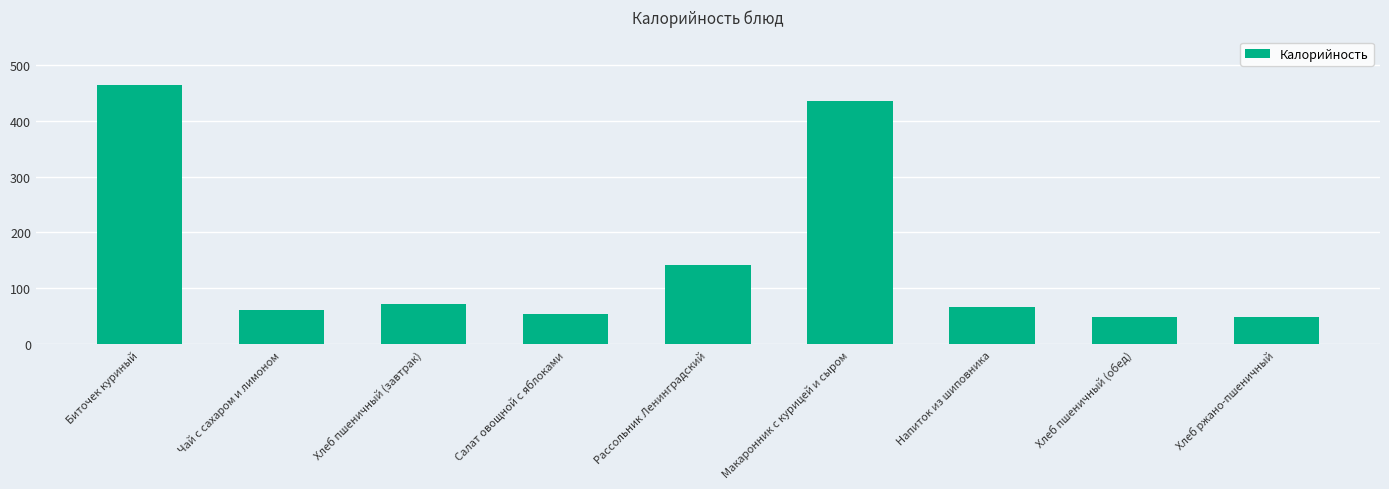

What is the label of the 5th bar from the right?

Рассольник Ленинградский